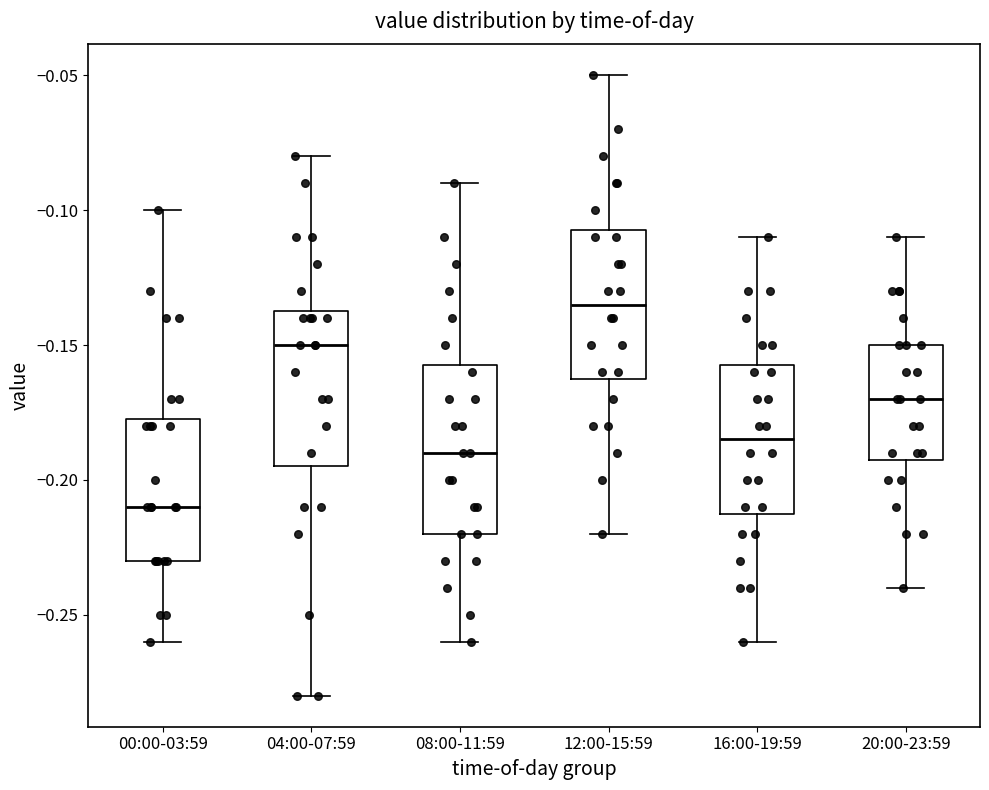

Reading left to right, transcribe this box plot: for each box, give where its median line is, the range the box spans, and where its two whiskers end, as read against the y-axis. The values are not printed on the chart, so give them approximately, as read against the axis.

00:00-03:59: median -0.210, box -0.230 to -0.175, whiskers -0.260 to -0.100
04:00-07:59: median -0.150, box -0.195 to -0.135, whiskers -0.280 to -0.080
08:00-11:59: median -0.190, box -0.220 to -0.155, whiskers -0.260 to -0.090
12:00-15:59: median -0.135, box -0.160 to -0.105, whiskers -0.220 to -0.050
16:00-19:59: median -0.185, box -0.210 to -0.155, whiskers -0.260 to -0.110
20:00-23:59: median -0.170, box -0.190 to -0.150, whiskers -0.240 to -0.110